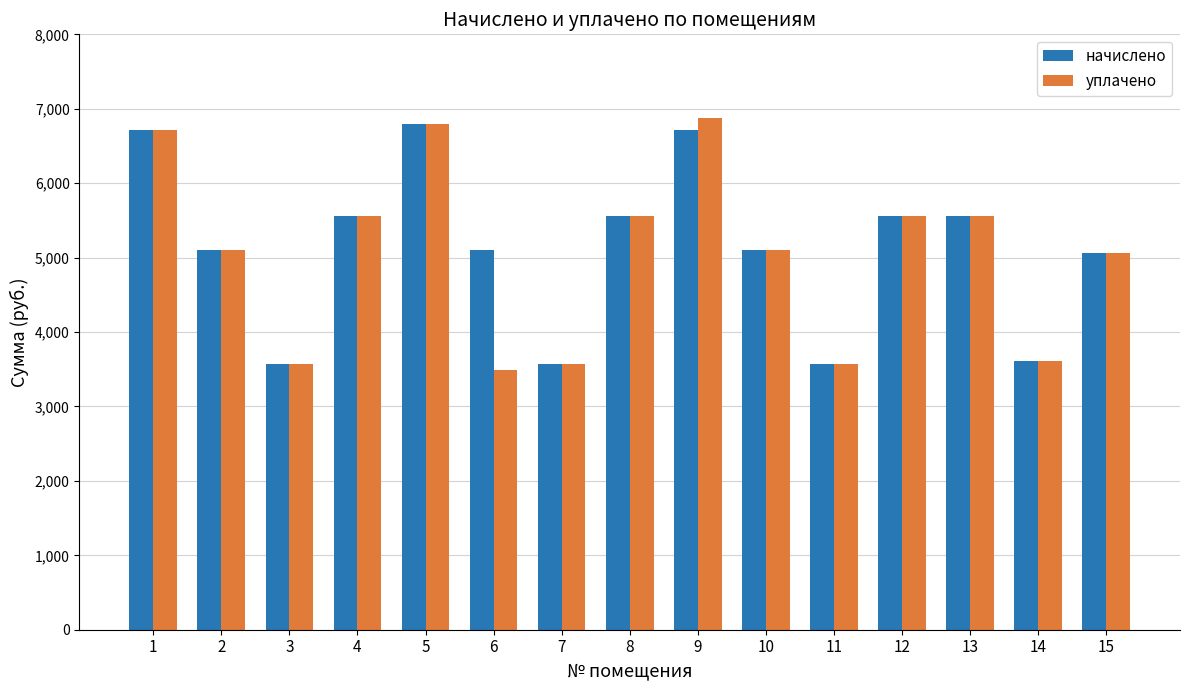

At how many categories does at least one series exceed 6846?

1